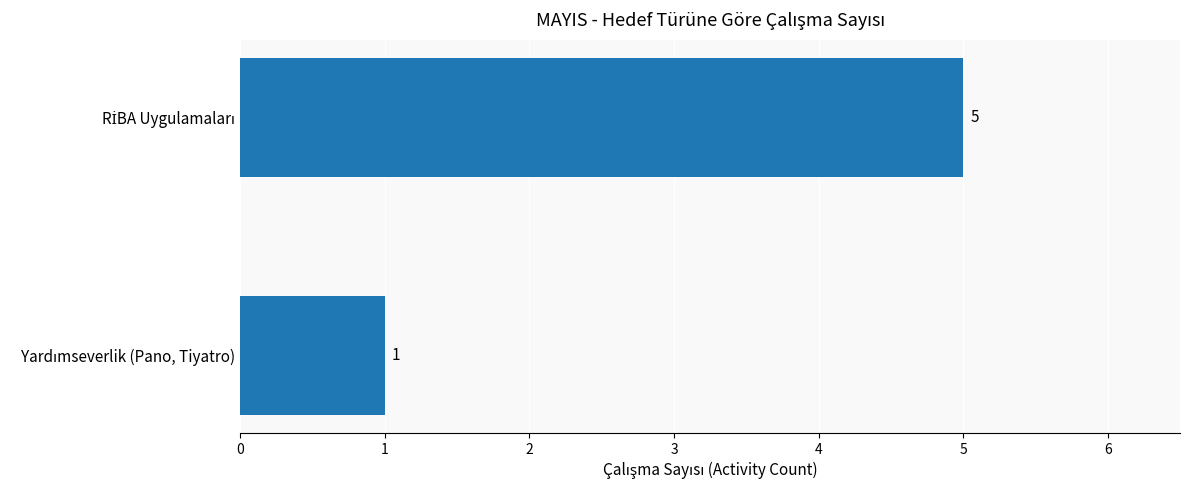

Reading top to bottom, extract all data points from this chart.

5	1